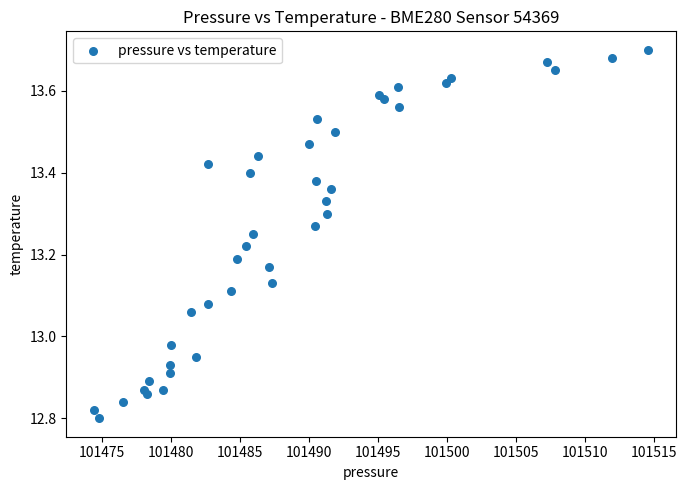

What is the range of X values (max minus min)?

40.1